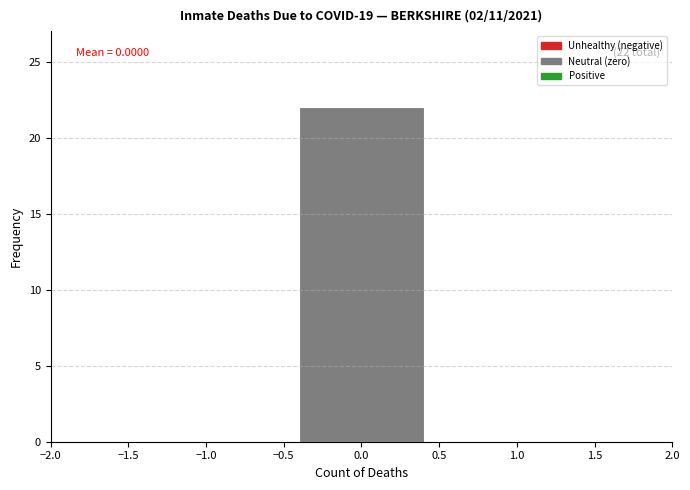

Over which range of the x-axis is the bar tallest?

-0.5 to 0.5